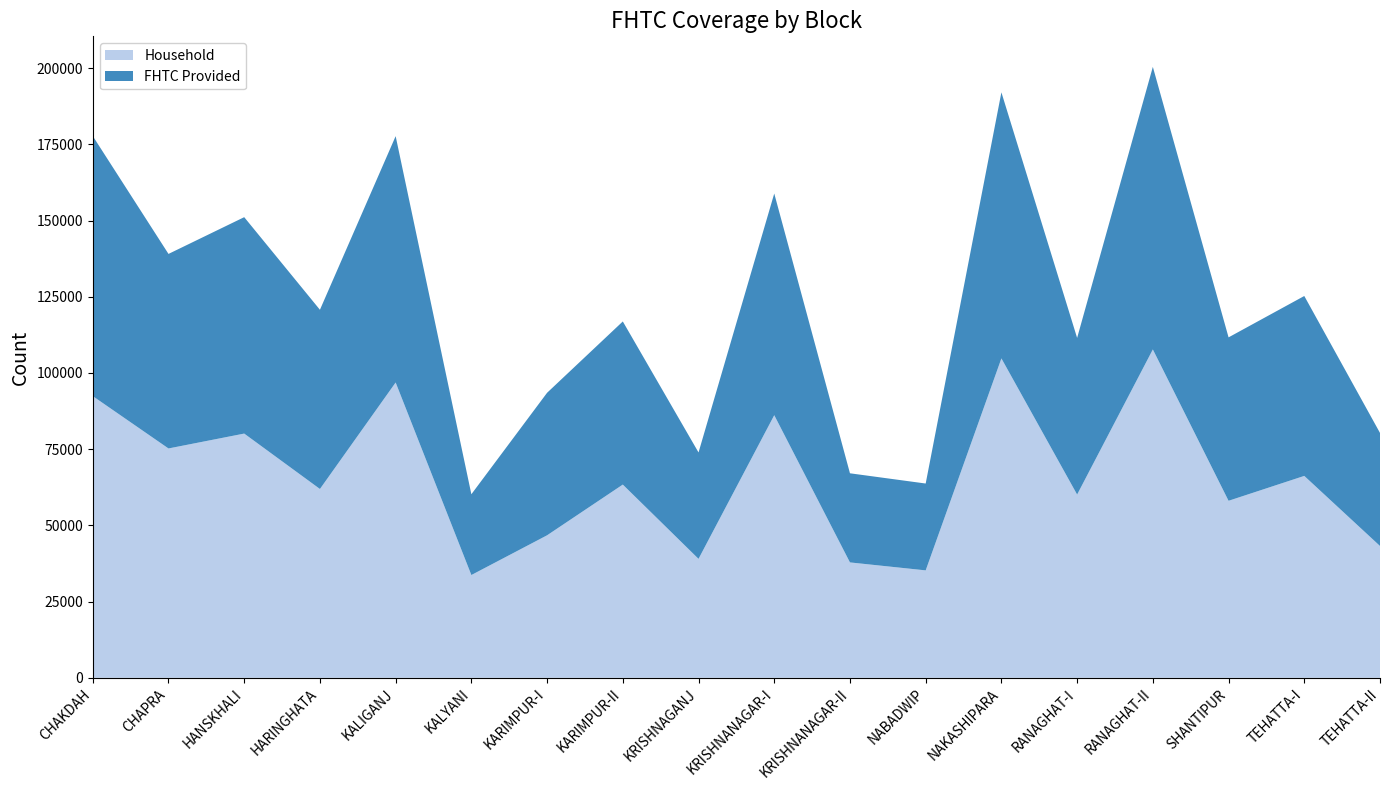

Reading left to right, what are all the values shown in this chart?

Household: 92409	75238	80121	61948	96881	33722	46753	63389	39027	86152	37857	35246	104783	60119	107723	58074	66235	43248
FHTC Provided: 85302	63812	70986	58782	80800	26498	46748	53507	34901	72713	29235	28488	87271	51378	92682	53604	59016	37083